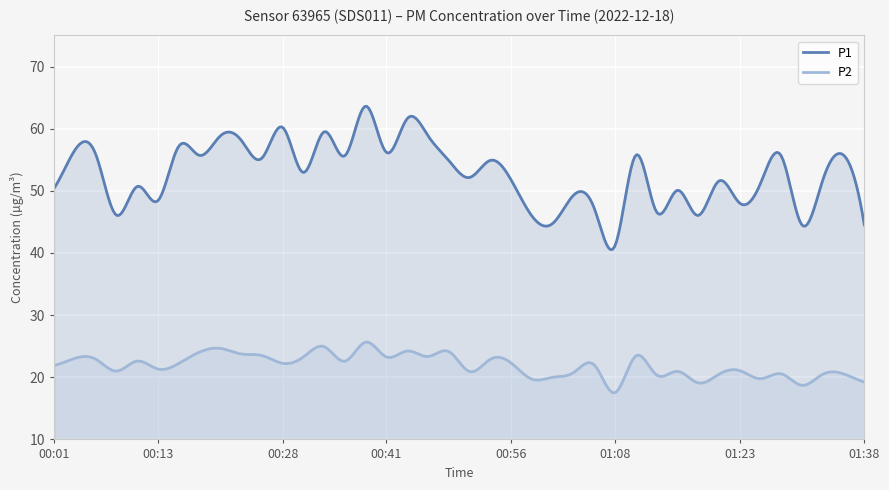

What are all the series names shown in the legend?

P1, P2